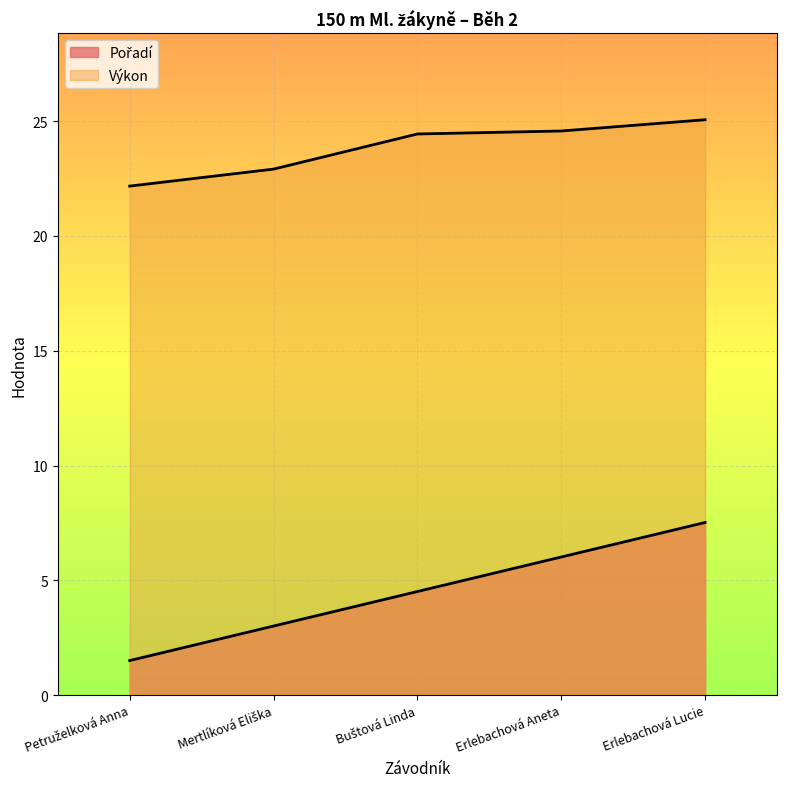

At which label is Výkon closest to 23?

Mertlíková Eliška